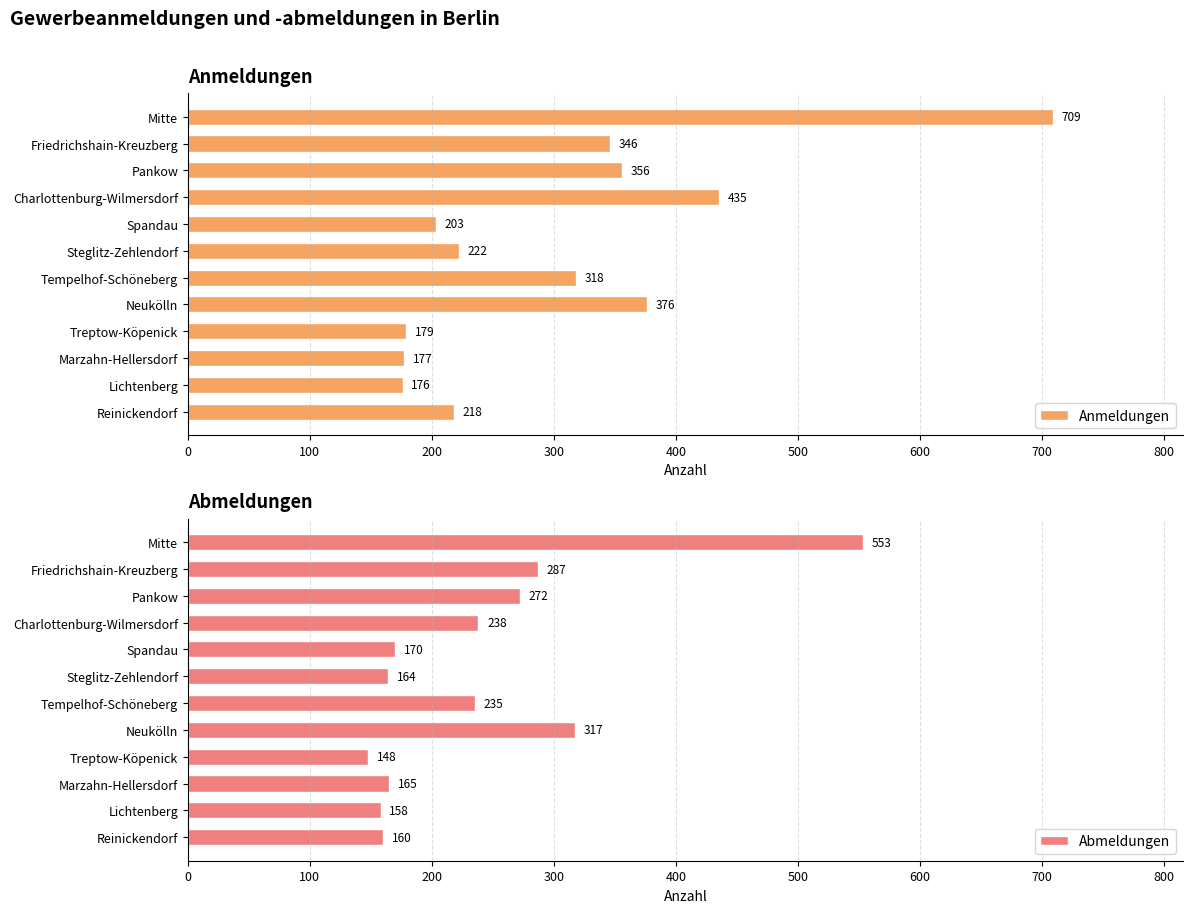

Rank the series by their average value, from highest to lowest.

Anmeldungen, Abmeldungen